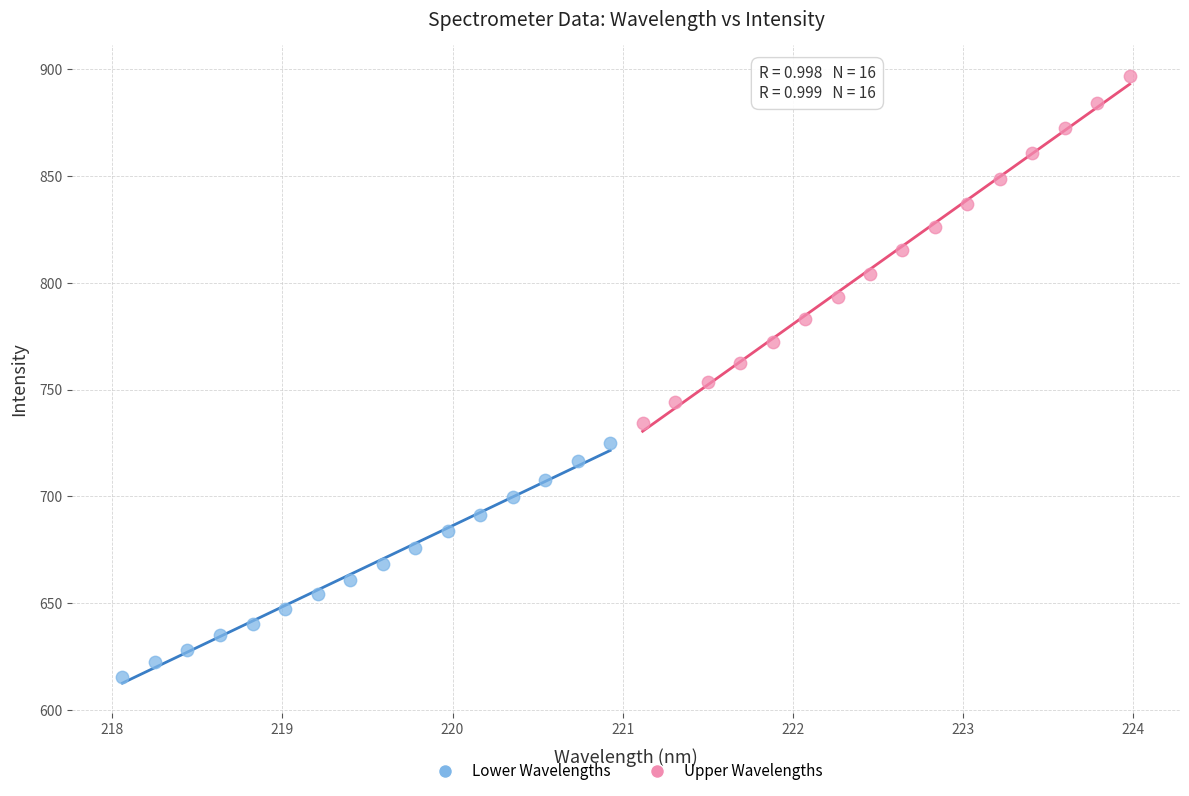

Which series reaches the minimum Y coordinate?

Lower Wavelengths